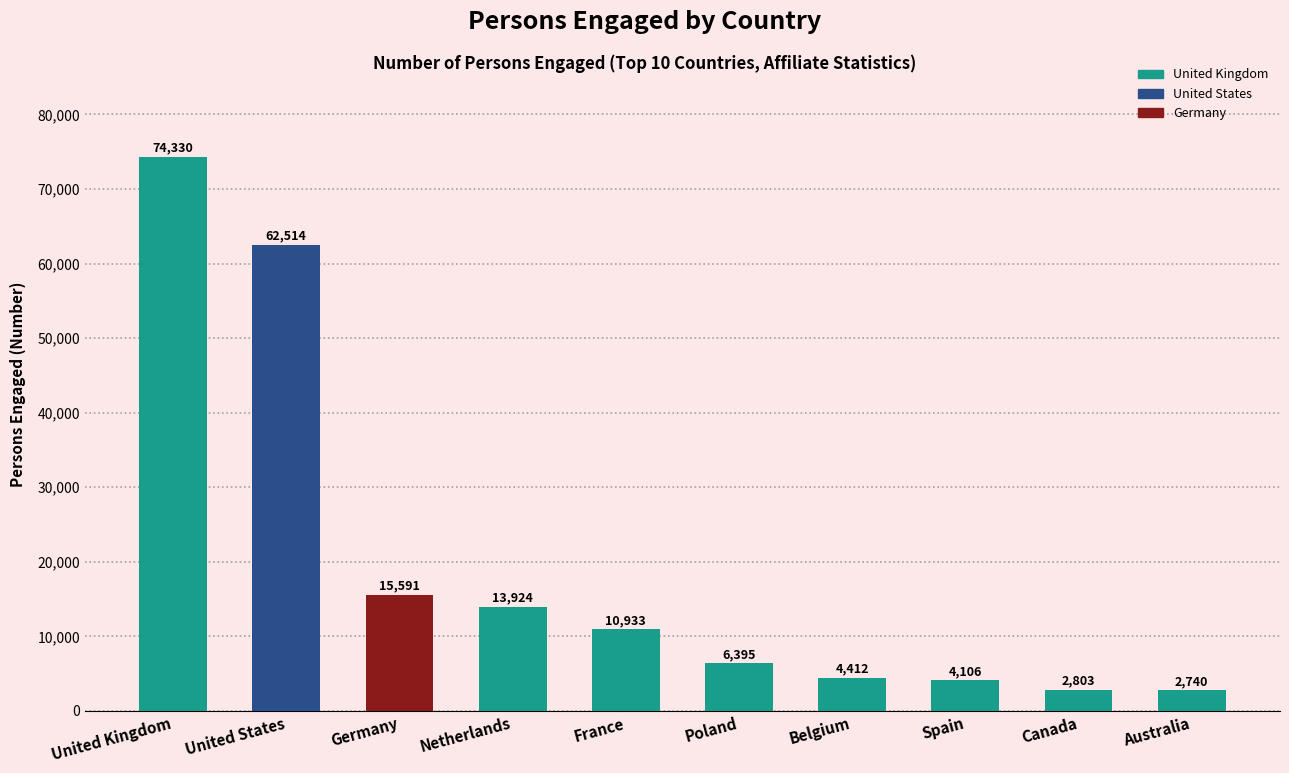

Which category has the lowest value across all series?

Australia